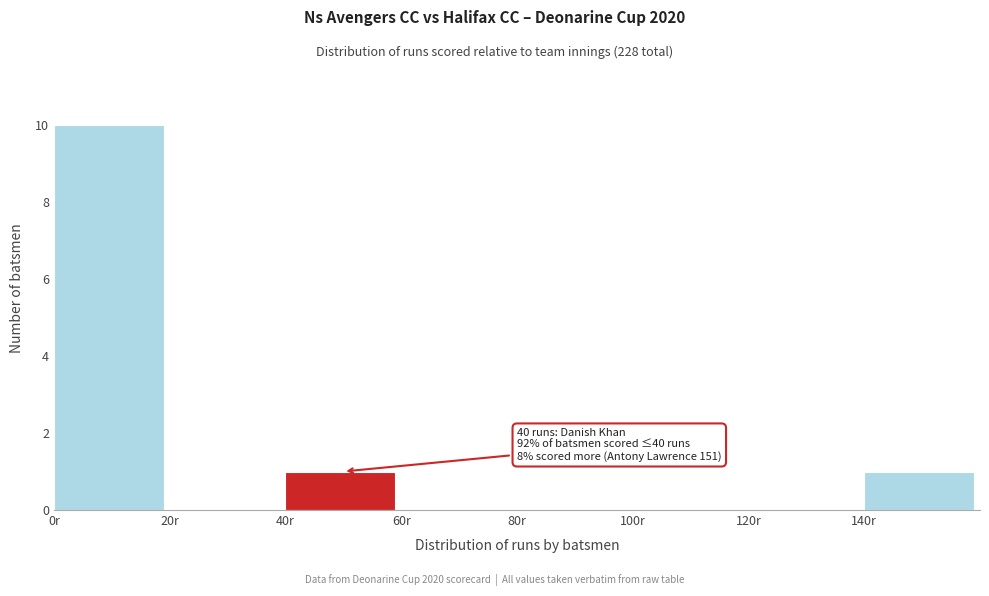

Which range on the x-axis has the tallest bar?

0 to 20